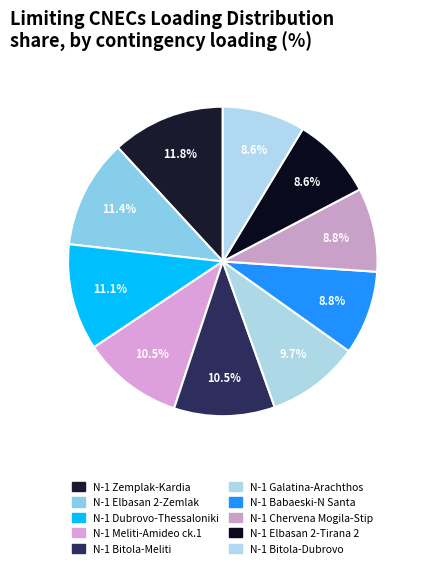

Is there a majority slice in this chart?

No